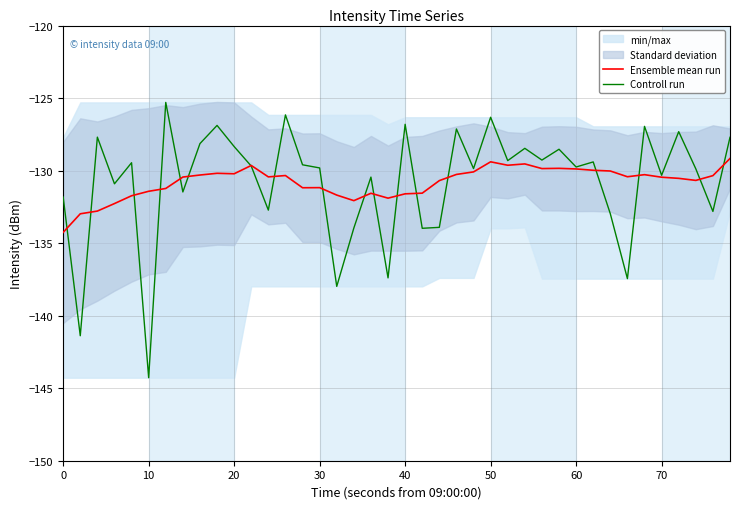

At which label does Controll run reach its minimum?

10